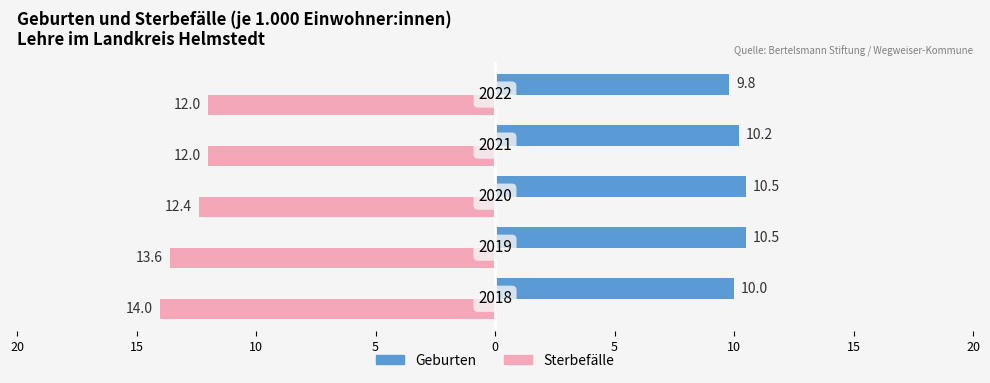

What is the highest value of the Geburten series?

10.5